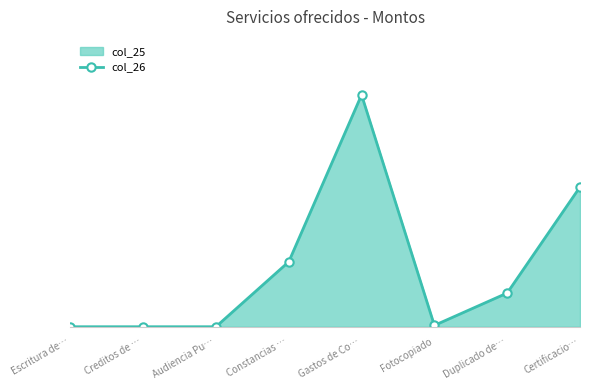

The chart shows a value of 0.0 at Audiencia Pu…. True or false?

True